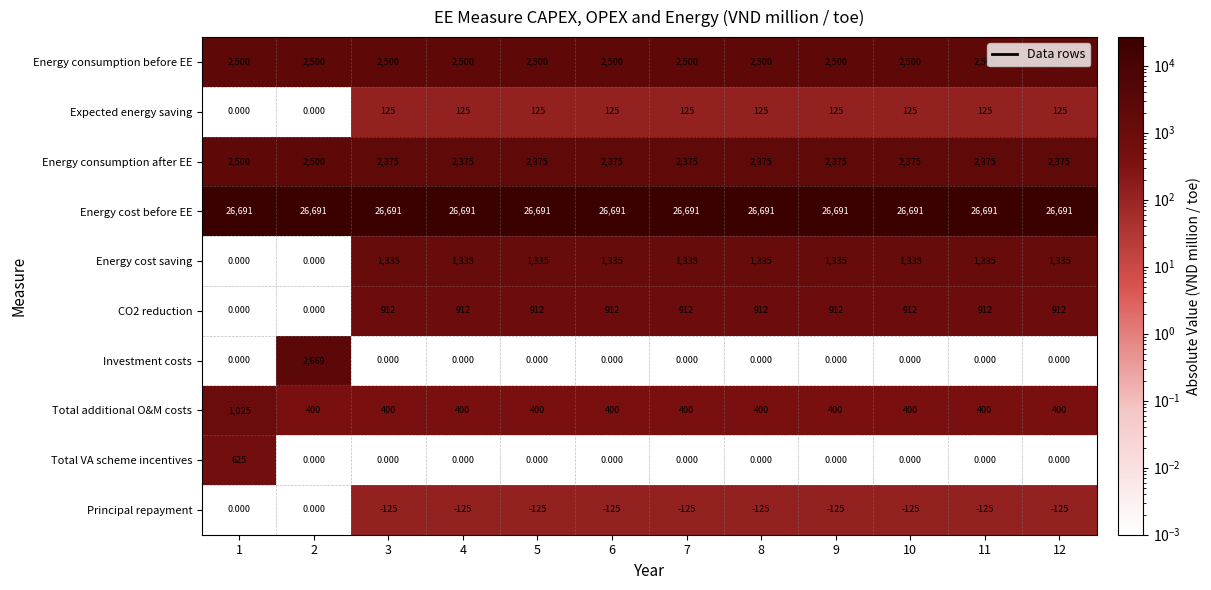

Which series changed the most between 1 and 6?

Energy cost saving